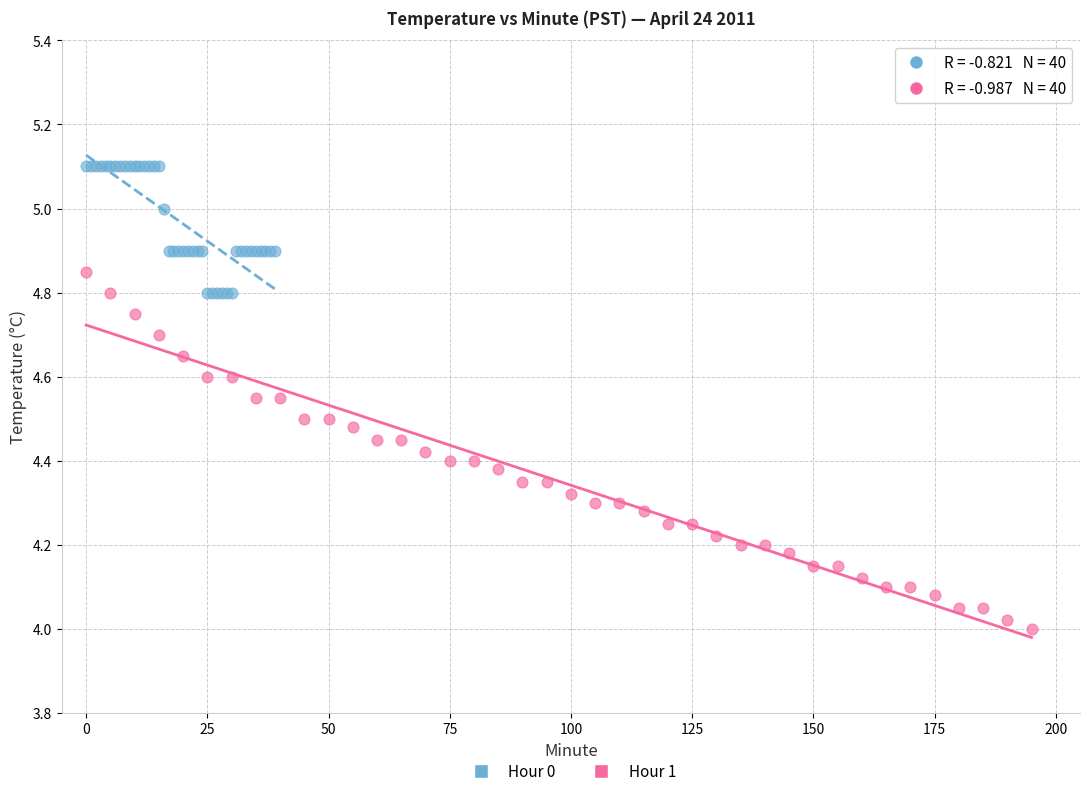

Which series reaches the minimum Y coordinate?

Hour 1